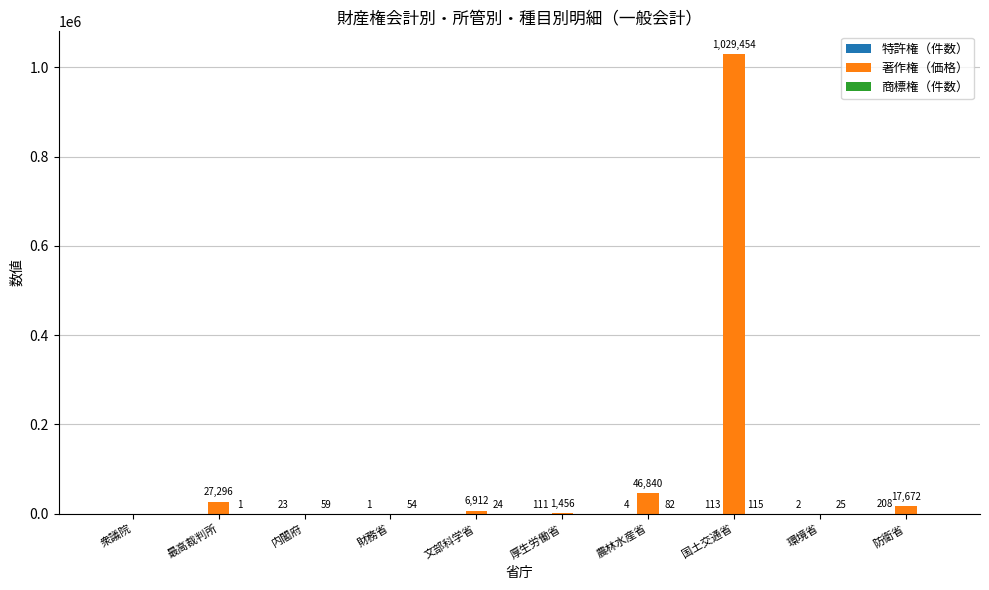

Which series has the widest spread of values?

著作権（価格）